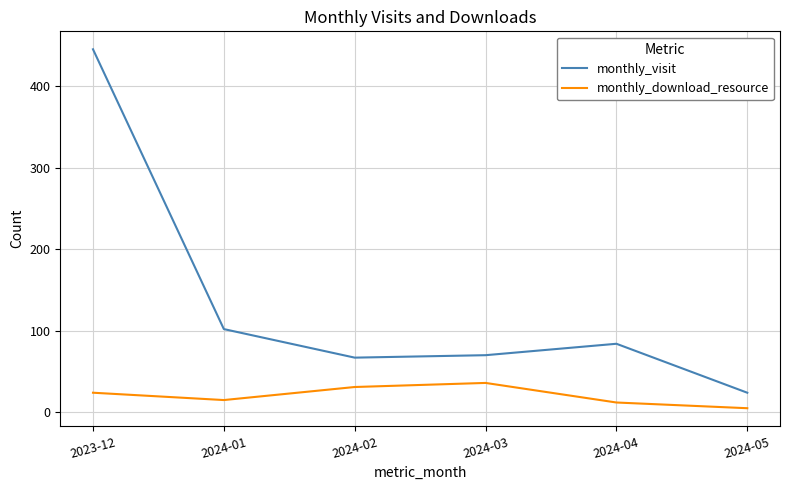

The value of monthly_visit at 2024-02 is 67. True or false?

True